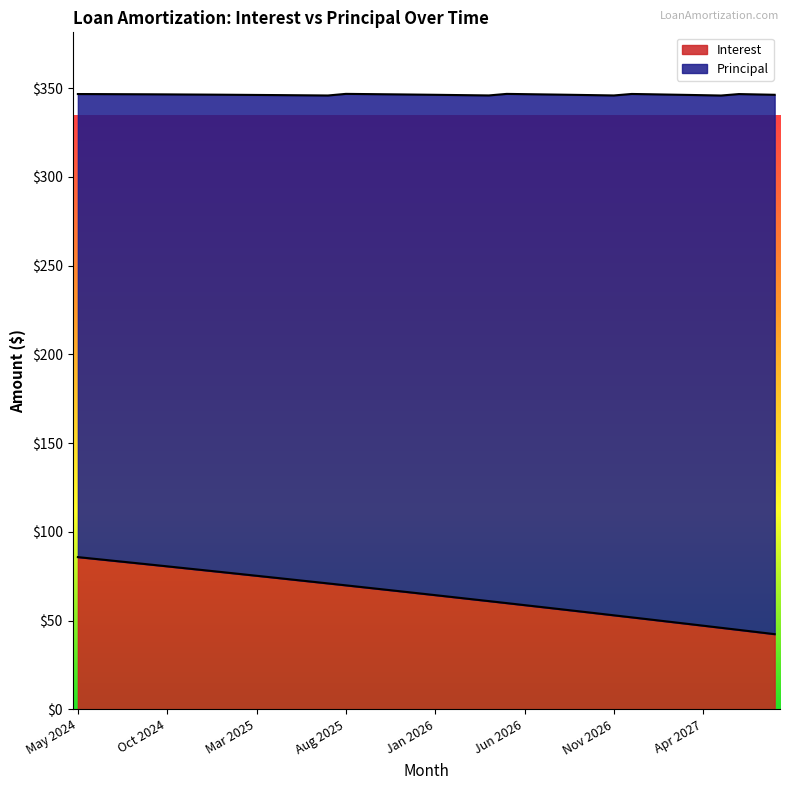

What is the difference between the values at Jul 2025 and Apr 2027?

23.8